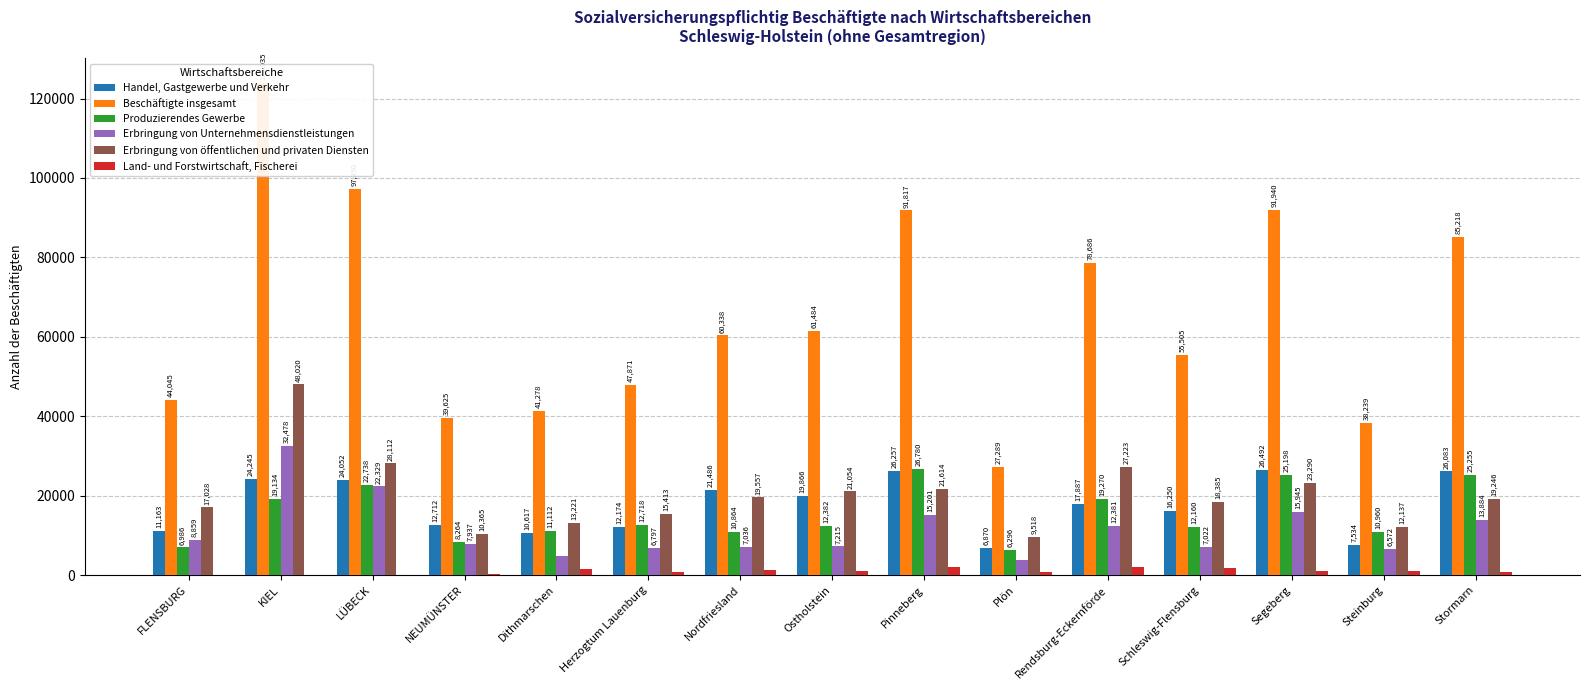

At which category is the sum across all series the highest?

KIEL